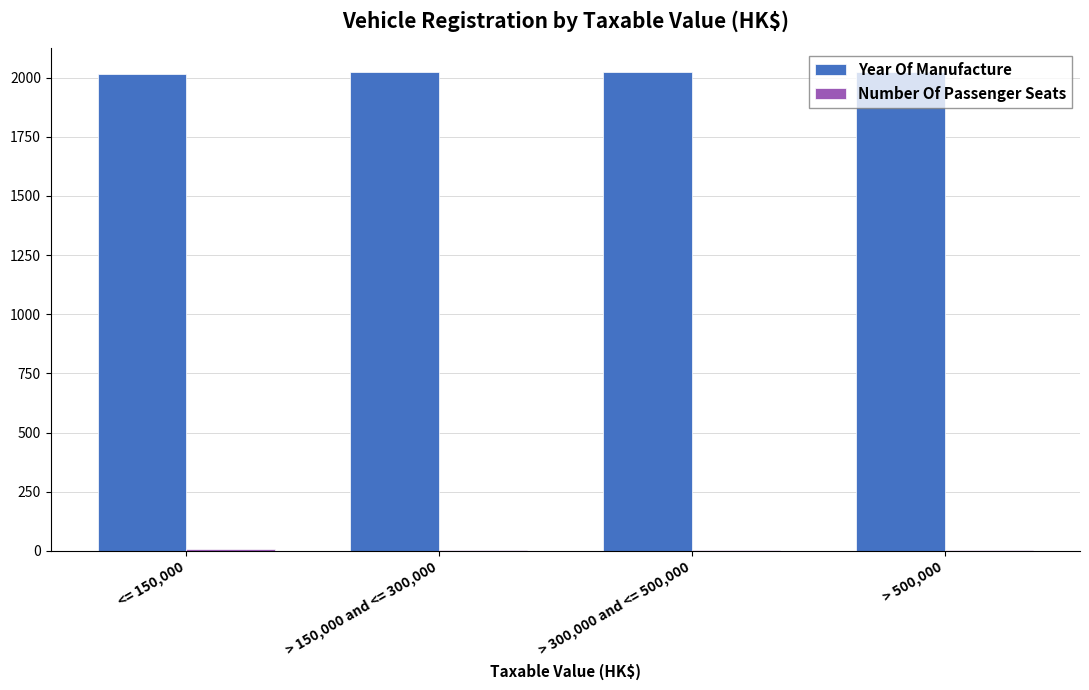

The value of Year Of Manufacture at > 150,000 and <= 300,000 is 574.1. True or false?

False